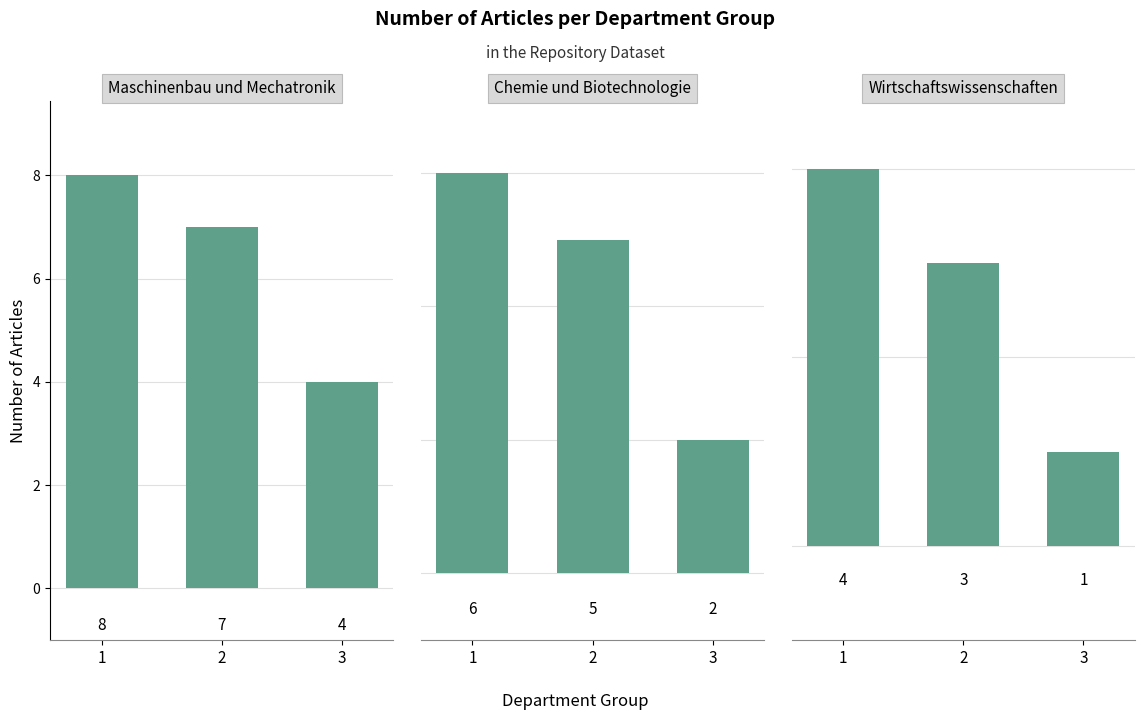

Reading left to right, transcribe all the data shown in this chart.

Maschinenbau und Mechatronik: 1=8	2=7	3=4
Chemie und Biotechnologie: 1=6	2=5	3=2
Wirtschaftswissenschaften: 1=4	2=3	3=1